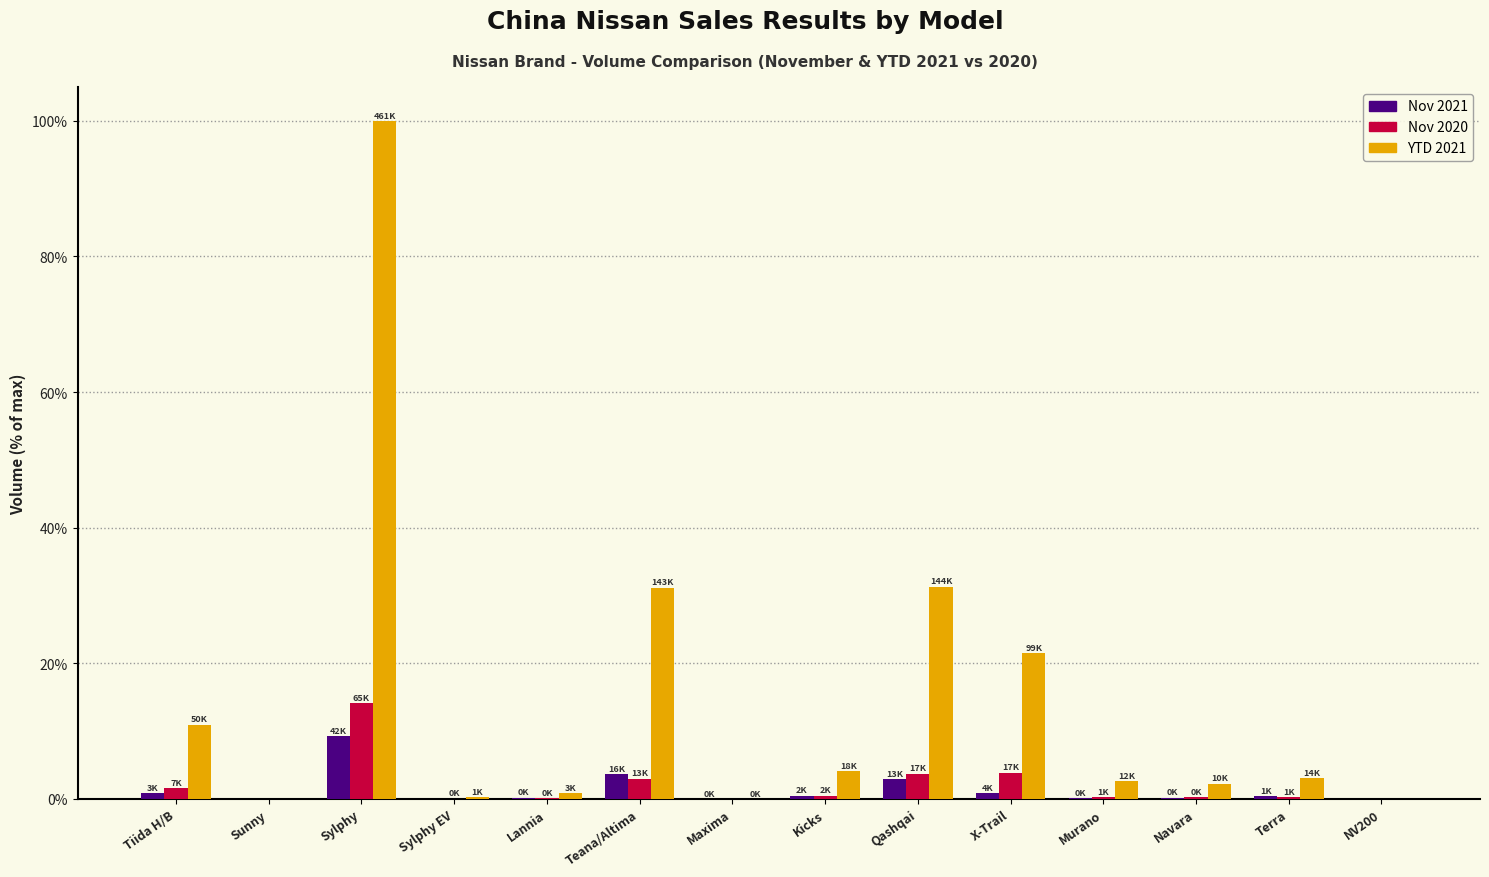

What is the average value of the Nov 2020 series?

2.0